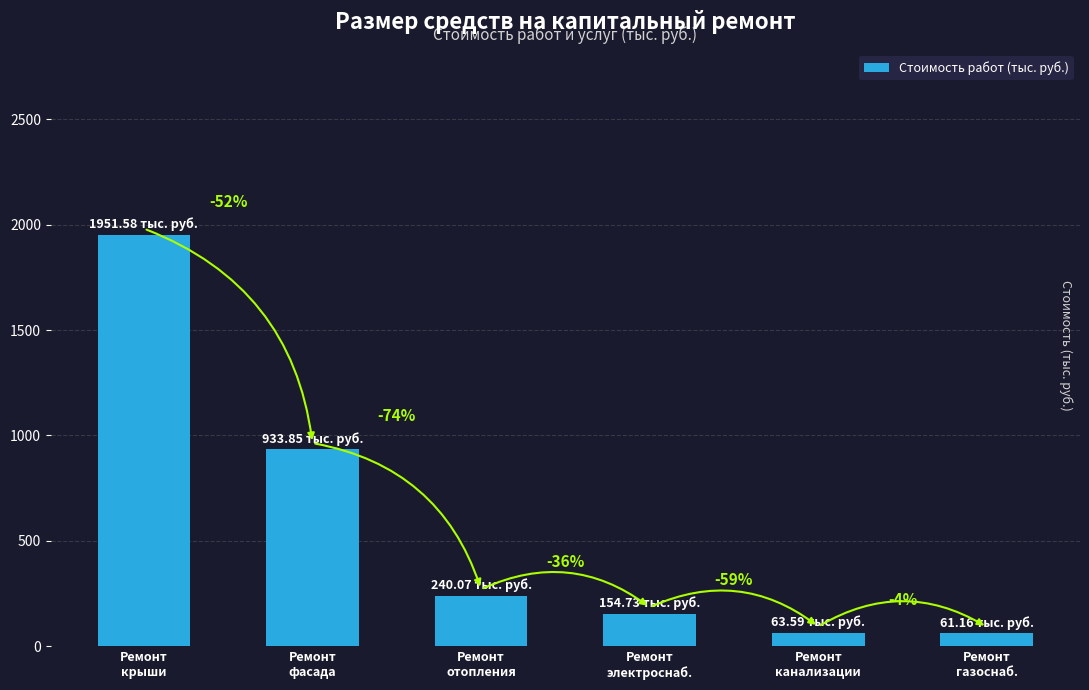

What is the value of the 3rd bar from the left?

240.1